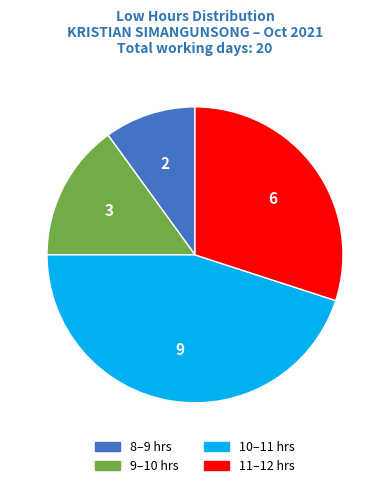

Does any single category account for the majority?

No